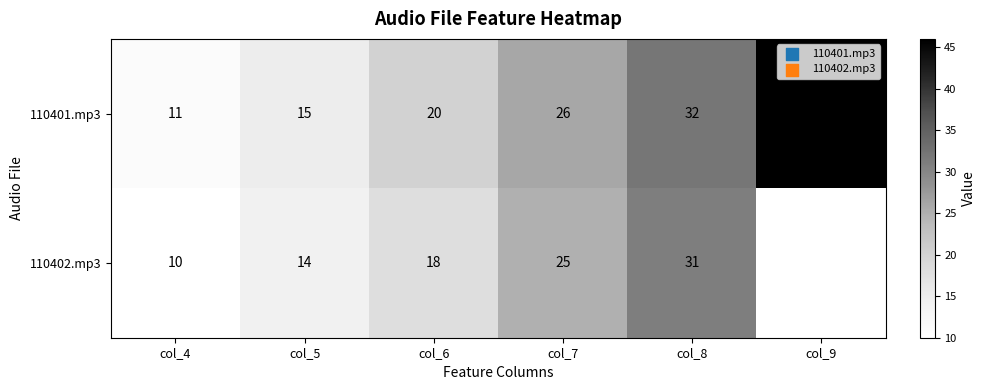

List the labels in order of 110401.mp3 value, largest first.

col_9, col_8, col_7, col_6, col_5, col_4